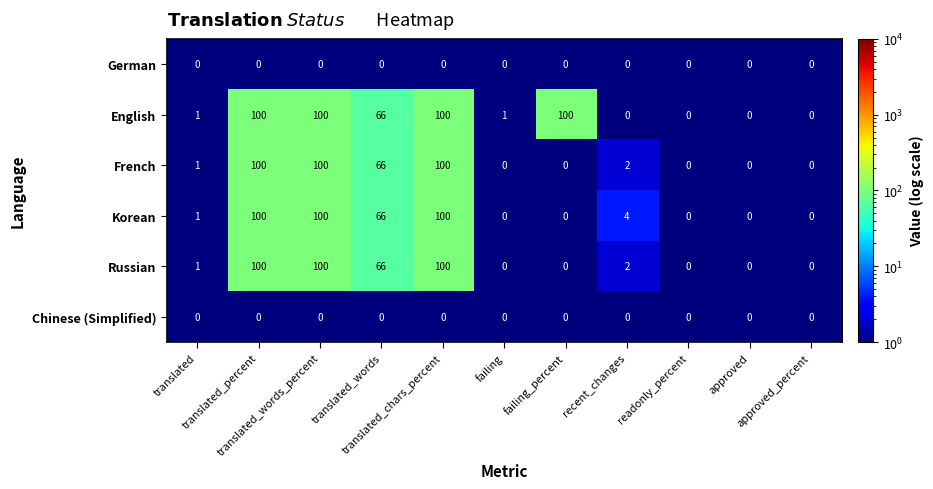

Which series has the largest total across all categories?

English